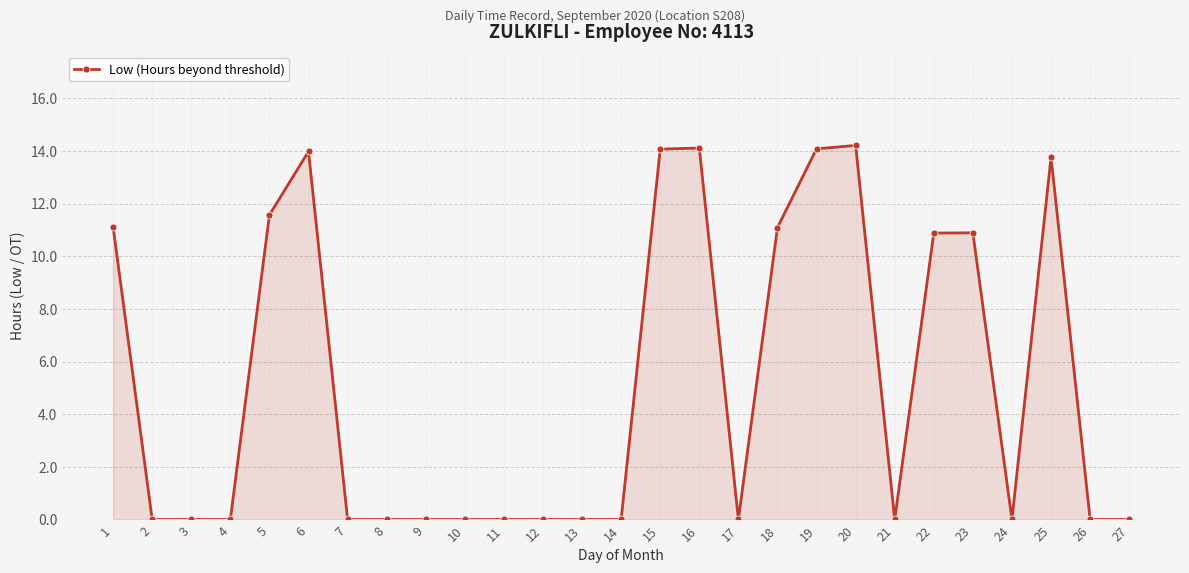

Reading right to left, transcribe all the data shown in this chart.

27=0.0	26=0.0	25=13.8	24=0.0	23=10.9	22=10.9	21=0.0	20=14.2	19=14.1	18=11.1	17=0.0	16=14.1	15=14.1	14=0.0	13=0.0	12=0.0	11=0.0	10=0.0	9=0.0	8=0.0	7=0.0	6=14.0	5=11.6	4=0.0	3=0.0	2=0.0	1=11.1